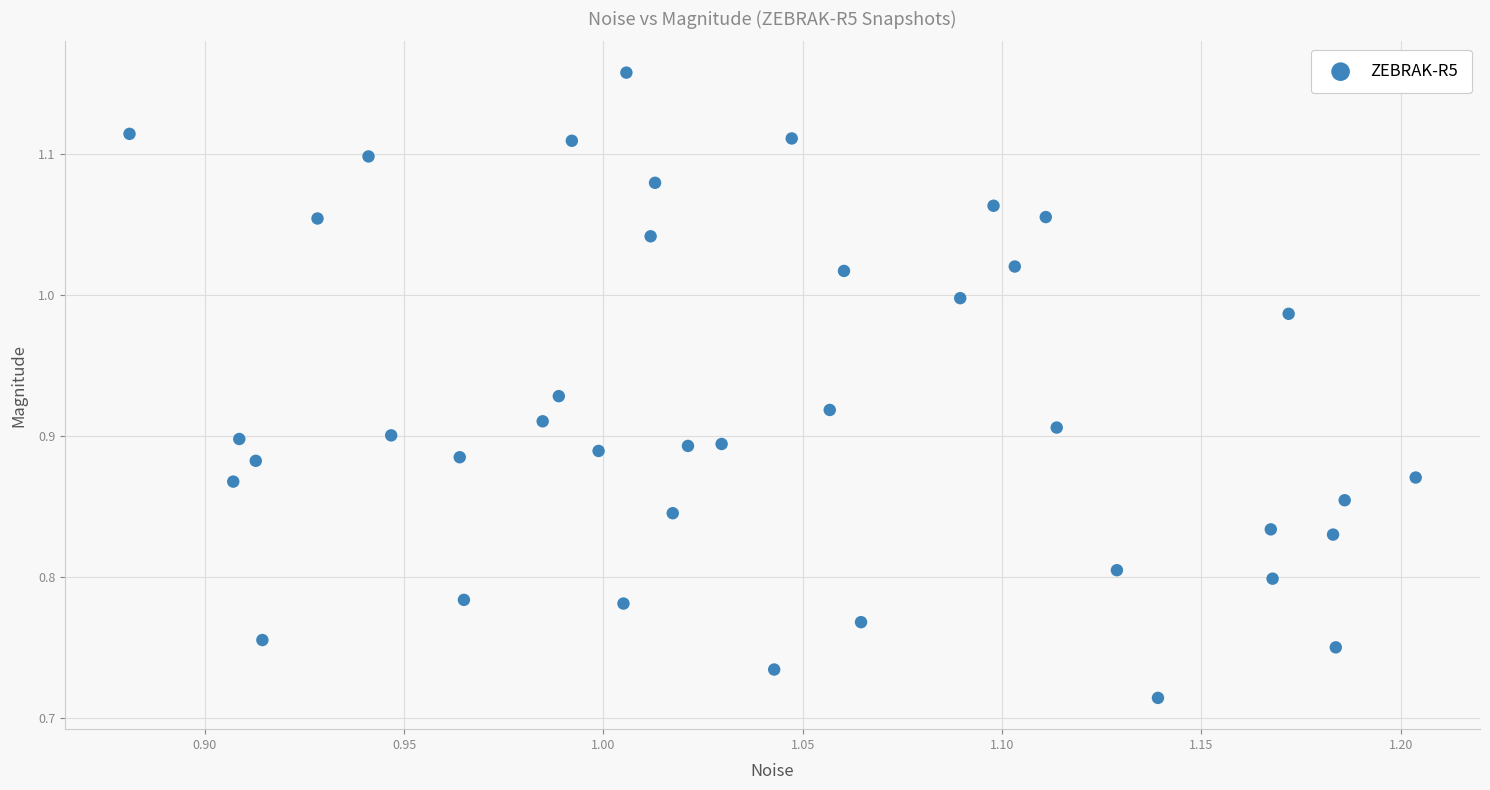

What is the range of Y values (max minus min)?

0.4